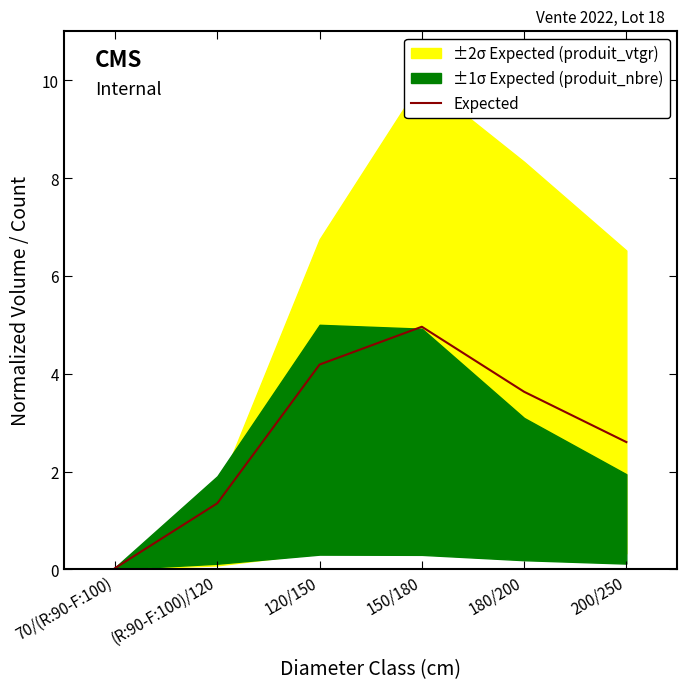

Rank the categories by value from highest to lowest.

150/180, 120/150, 180/200, 200/250, (R:90-F:100)/120, 70/(R:90-F:100)